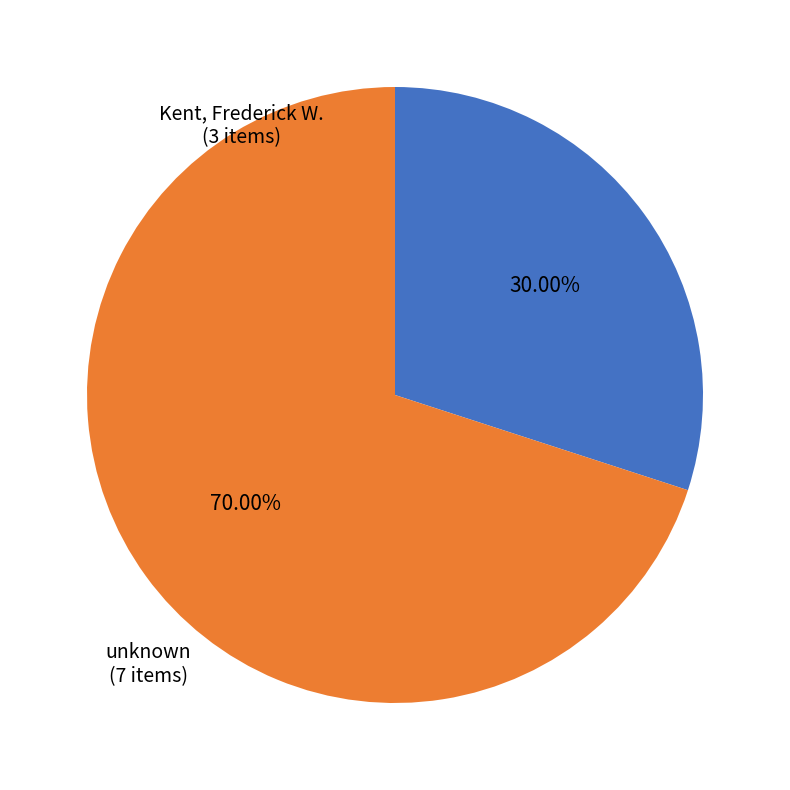

Is there a majority slice in this chart?

Yes